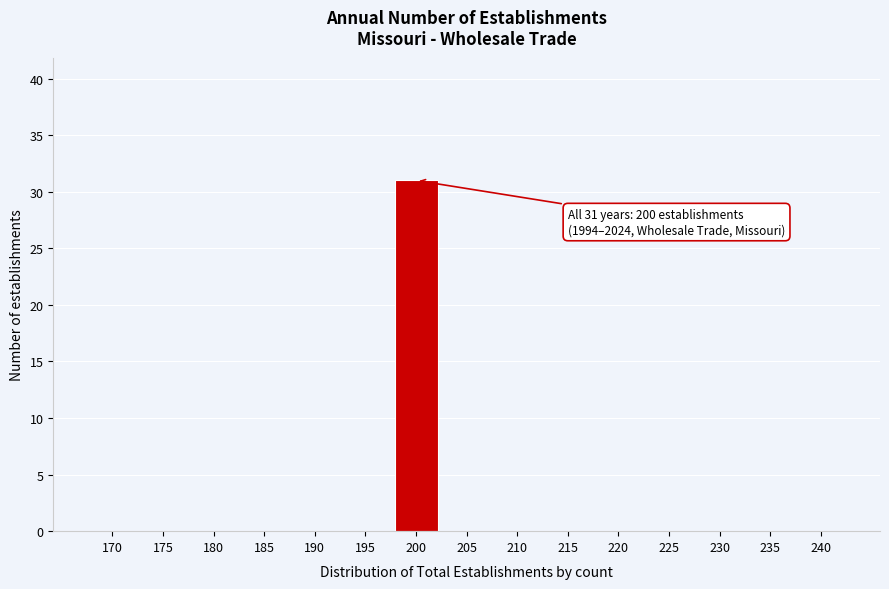

Reading right to left, transcribe all the data shown in this chart.

240=0	235=0	230=0	225=0	220=0	215=0	210=0	205=0	200=31	195=0	190=0	185=0	180=0	175=0	170=0